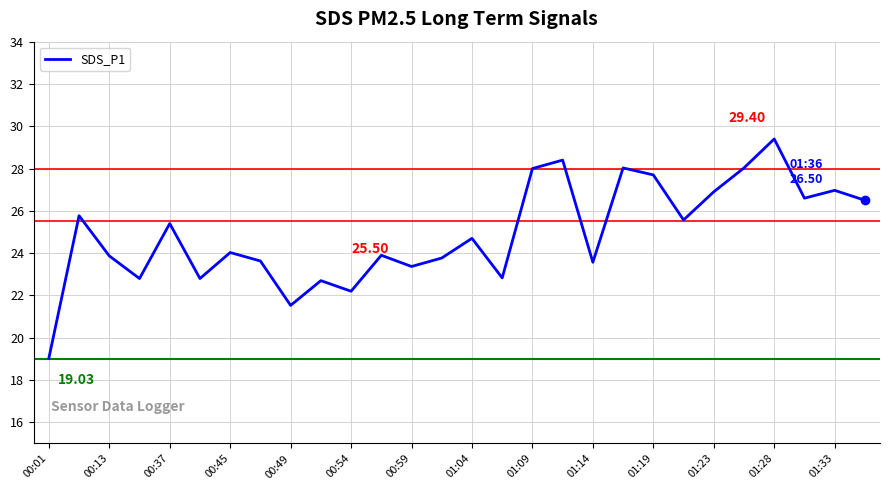

Reading left to right, what are all the values shown in this chart?

19.0	25.8	23.9	22.8	25.4	22.8	24.0	23.6	21.5	22.7	22.2	23.9	23.4	23.8	24.7	22.8	28.0	28.4	23.6	28.0	27.7	25.6	26.9	28.0	29.4	26.6	27.0	26.5